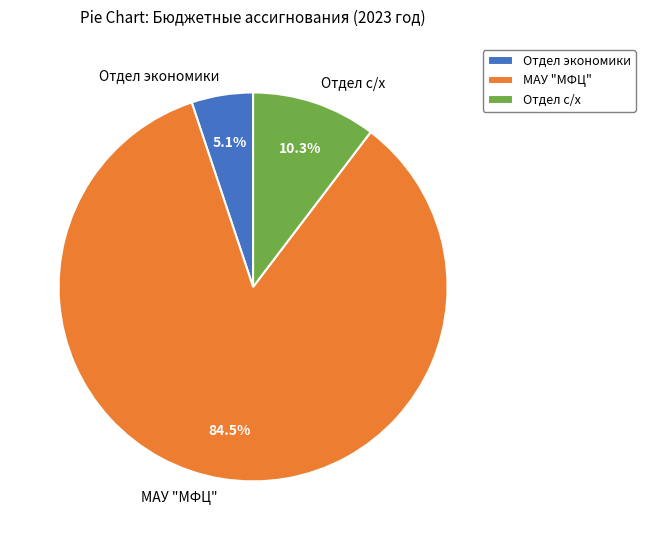

To the nearest percent, what is the combined percentage of Отдел с/х and Отдел экономики?

15%